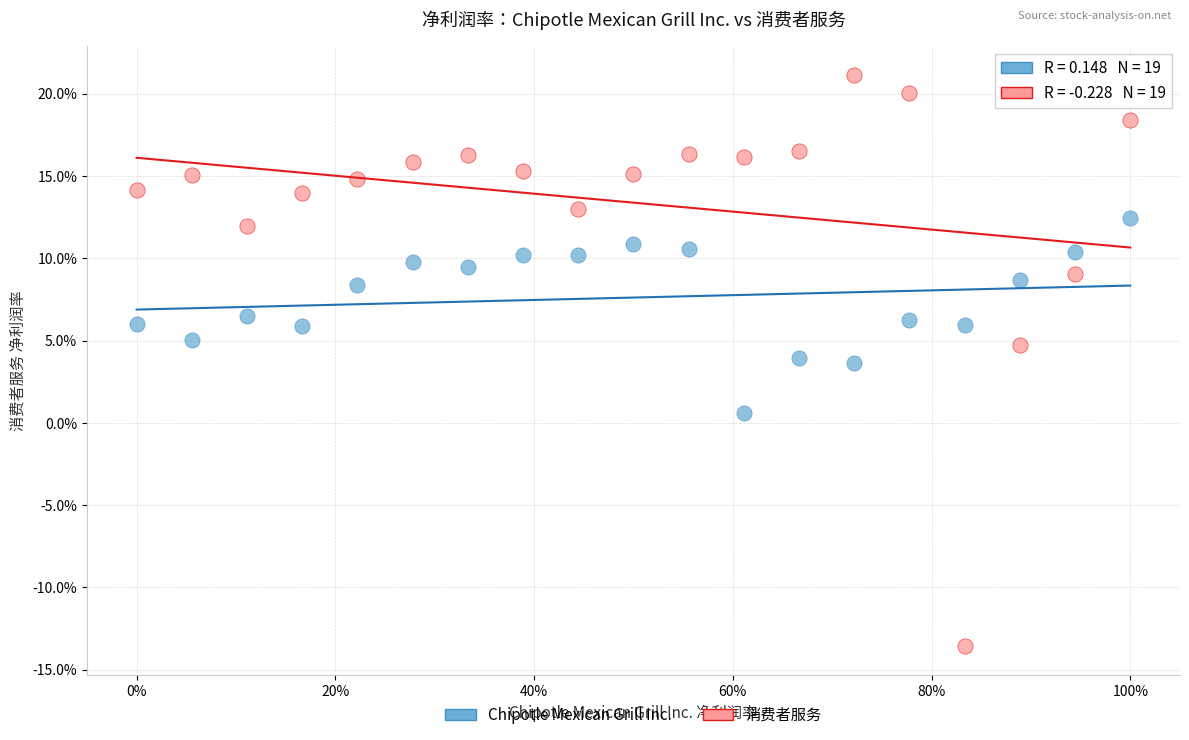

What are all the series names shown in the legend?

Chipotle Mexican Grill Inc., 消费者服务